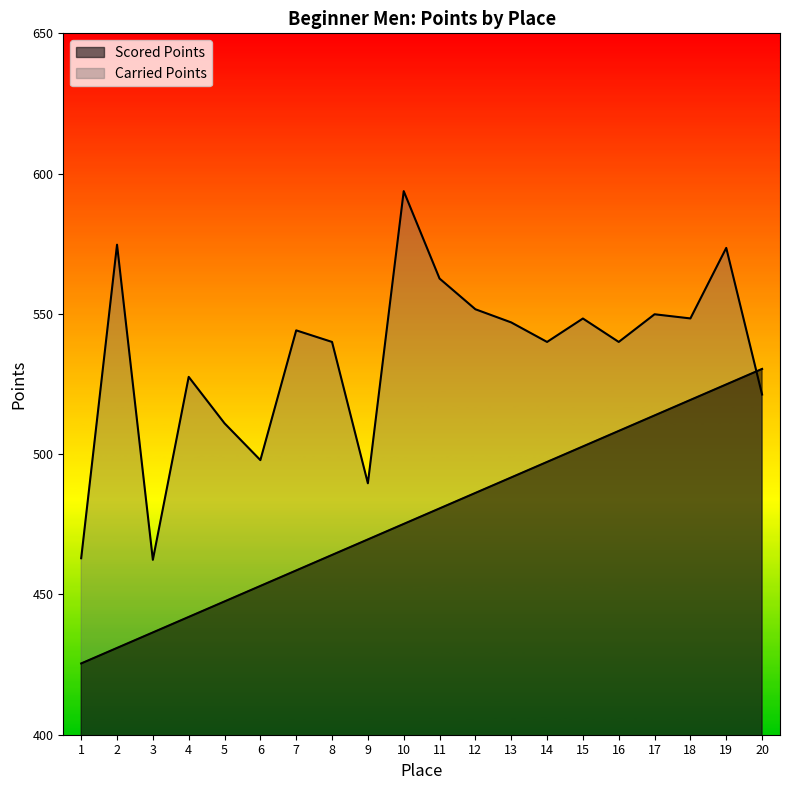

Which category has the lowest value in the Carried Points series?

3